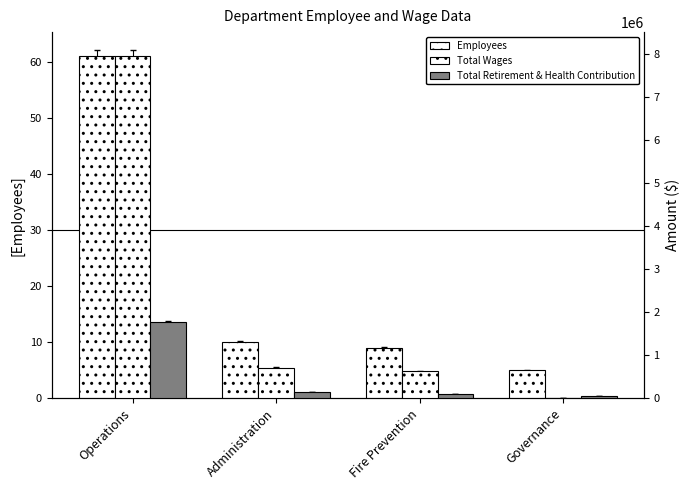

Reading left to right, list all the values displayed in this chart.

Employees: 61	10	9	5
Total Wages: 7935454	709104	621162	6550
Total Retirement & Health Contribution: 1758562	150825	101804	61967